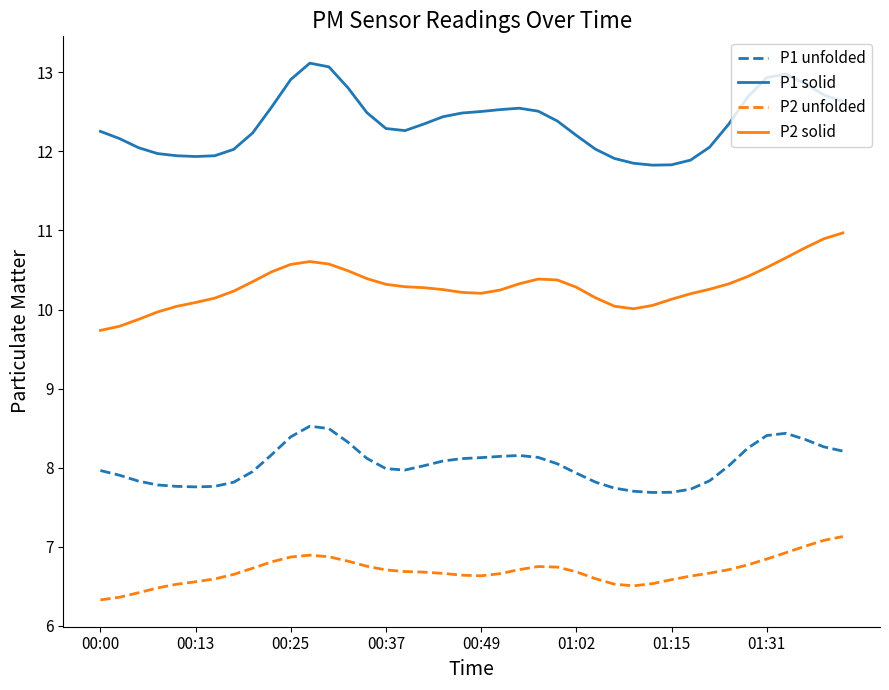

What is the smallest value displayed?

6.3